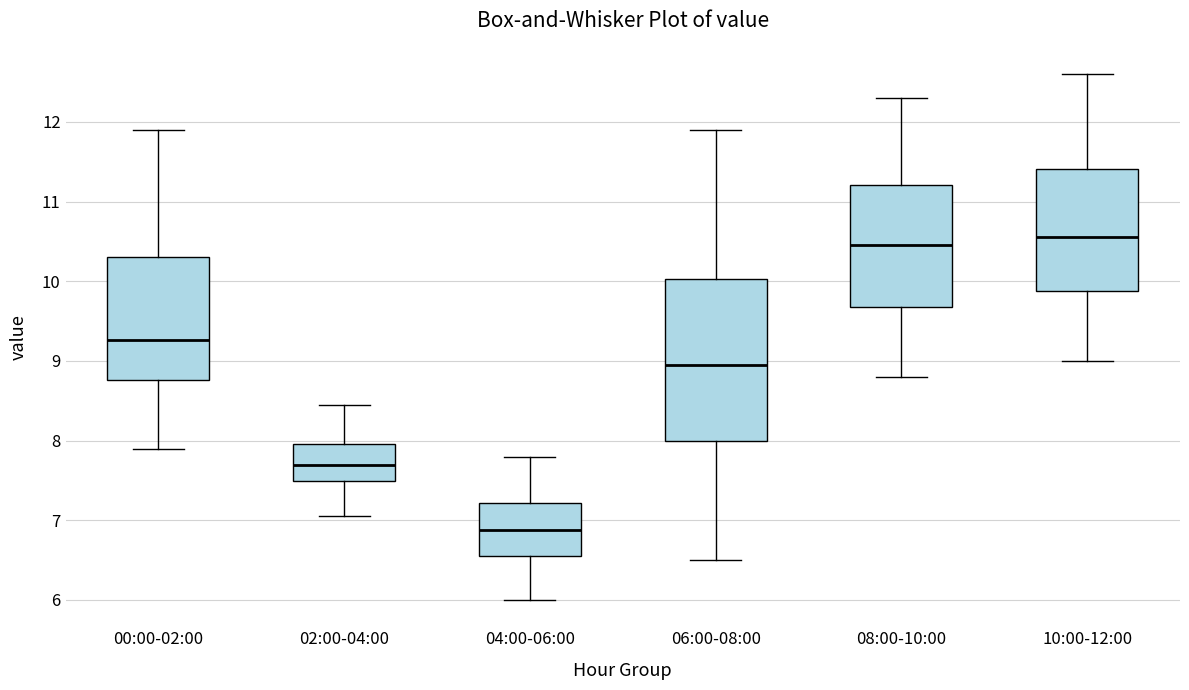

Which box has the lowest median line?

04:00-06:00